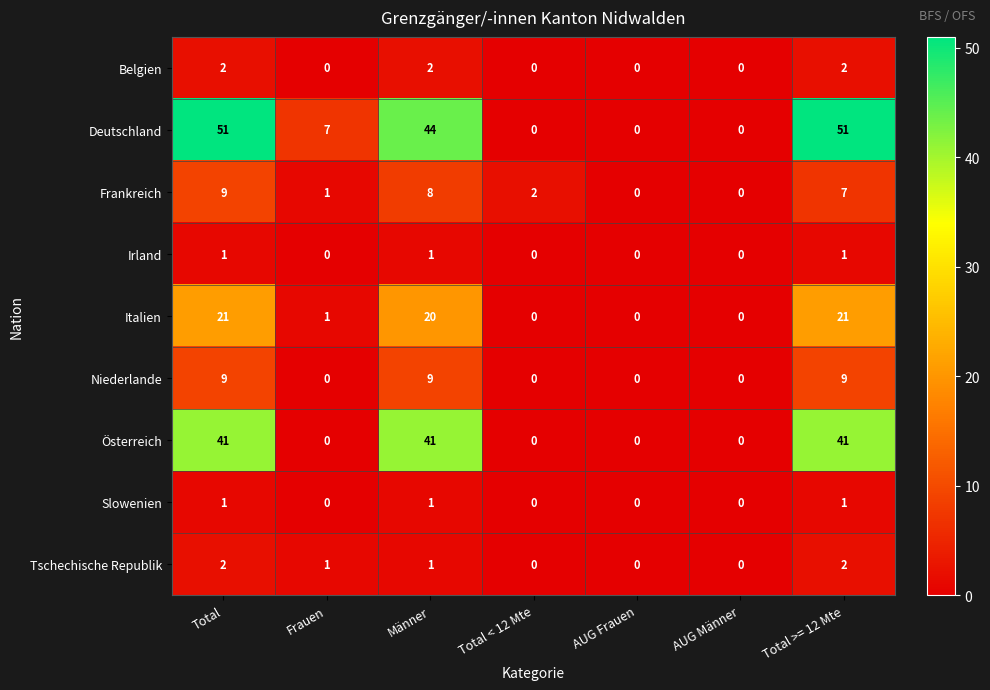

What is the maximum value shown in the chart?

51